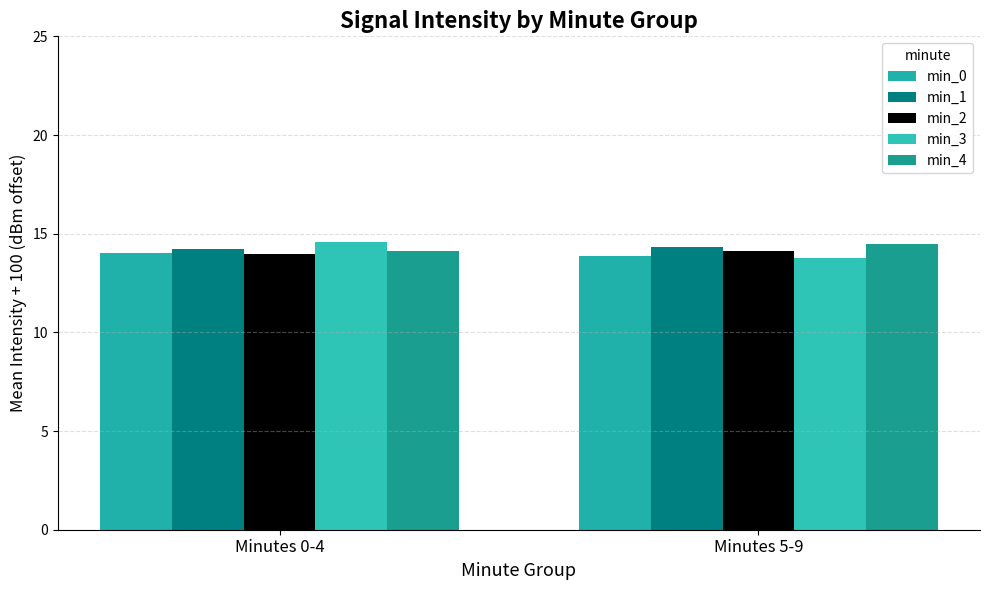

Which category has the highest value across all series?

Minutes 0-4